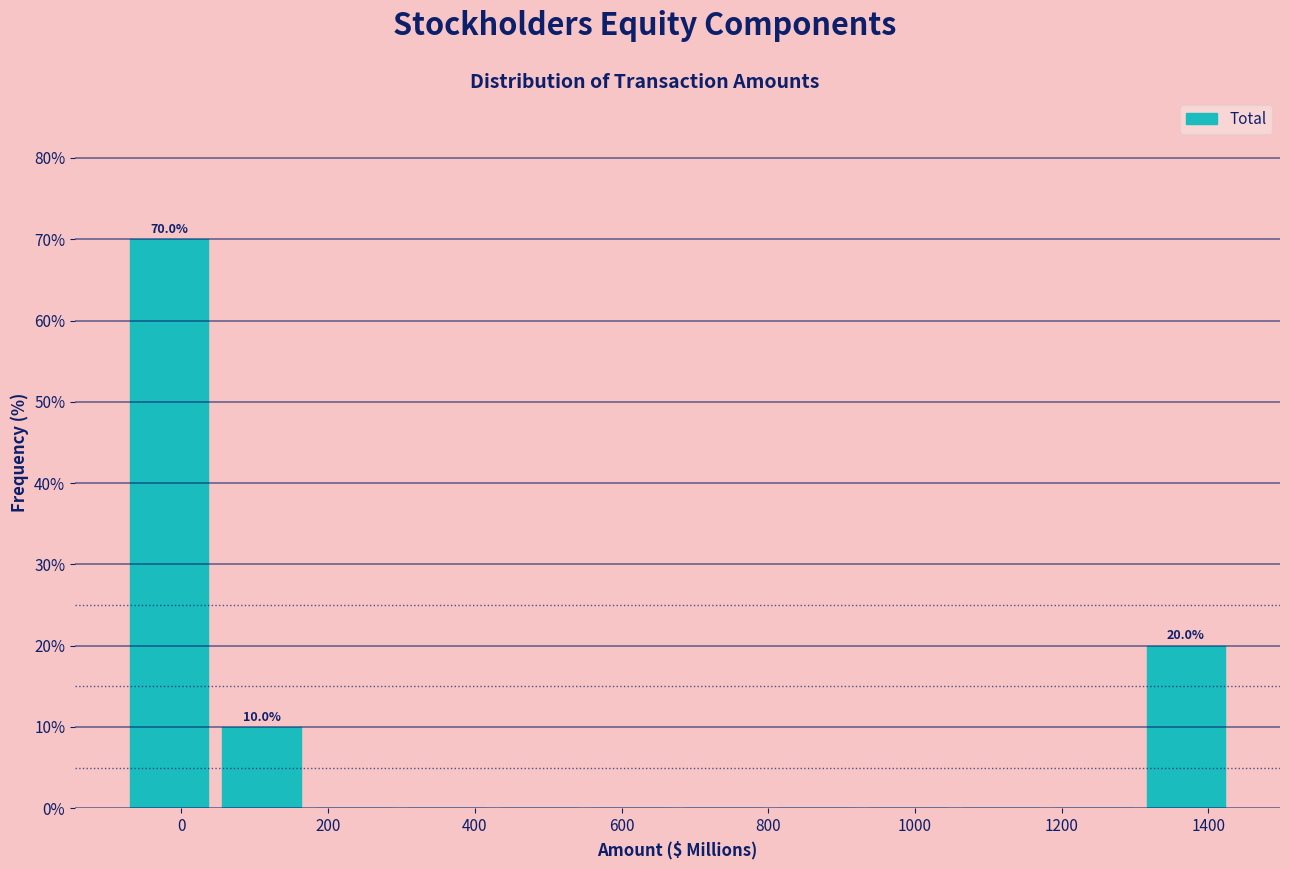

Which range on the x-axis has the tallest bar?

-80 to 40